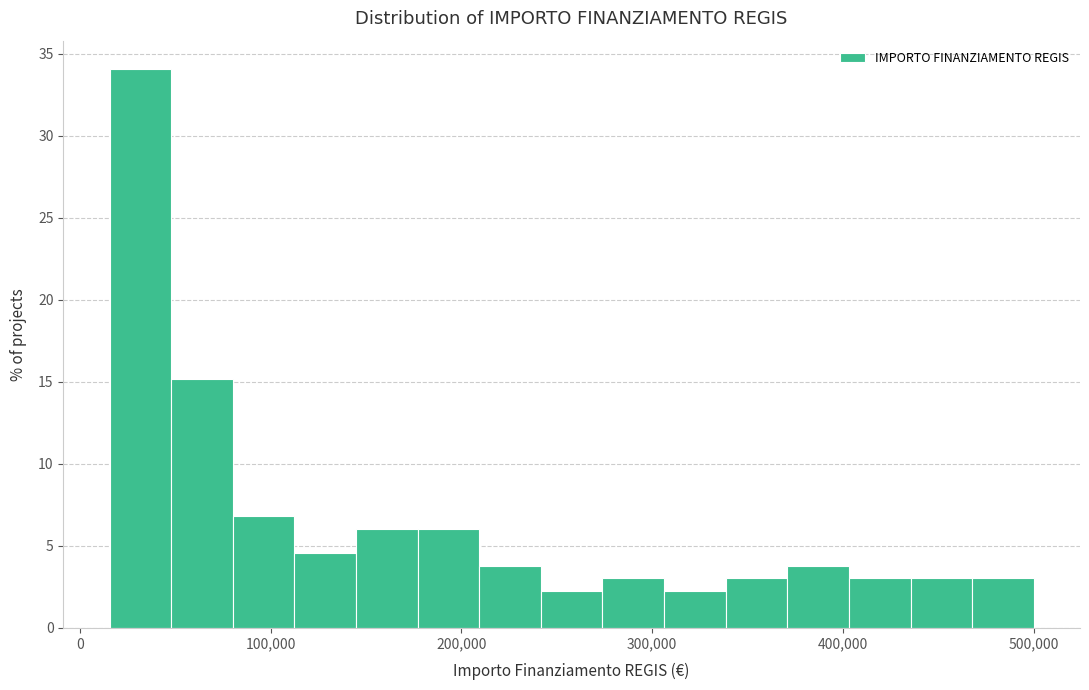

Read against the x-axis, roughly where is the centre of the tallest bar?

30000